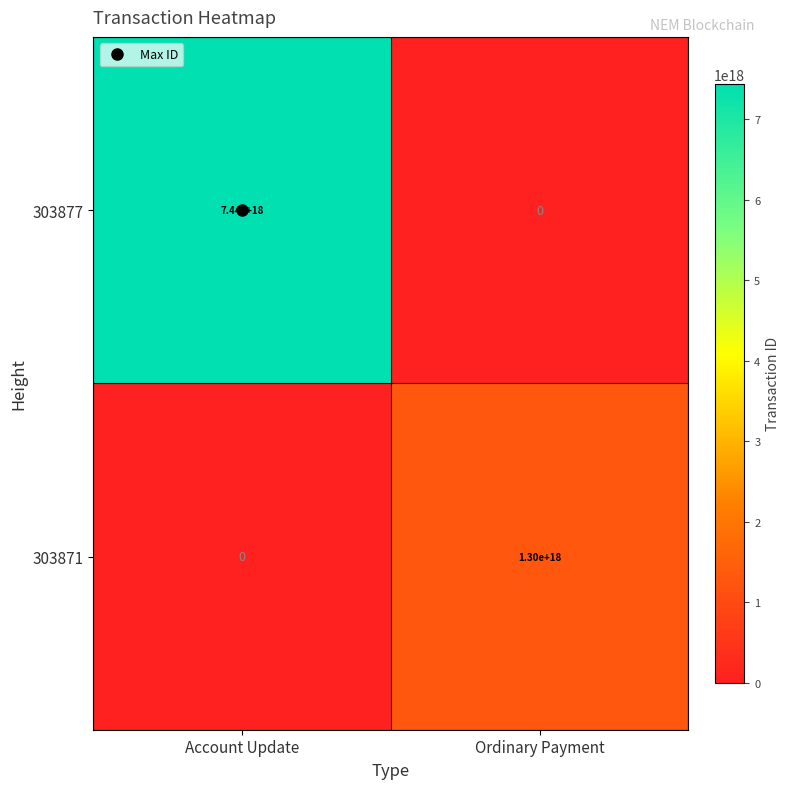

Is it true that 303871 equals 0 at Account Update?

True